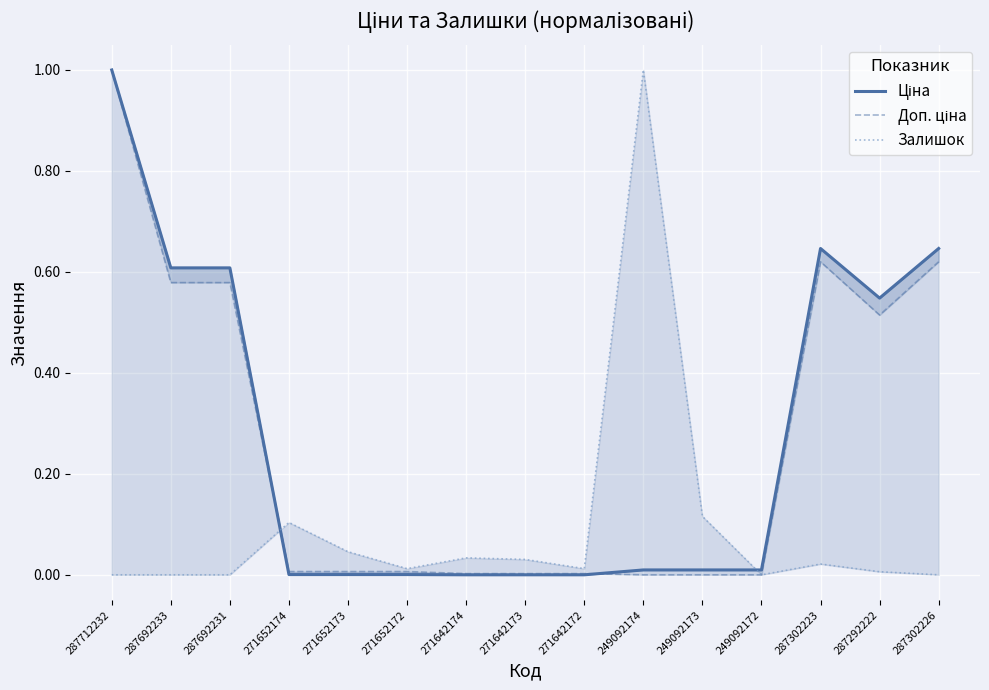

At 271652173, list the series in order from smallest to largest.

Ціна, Доп. ціна, Залишок